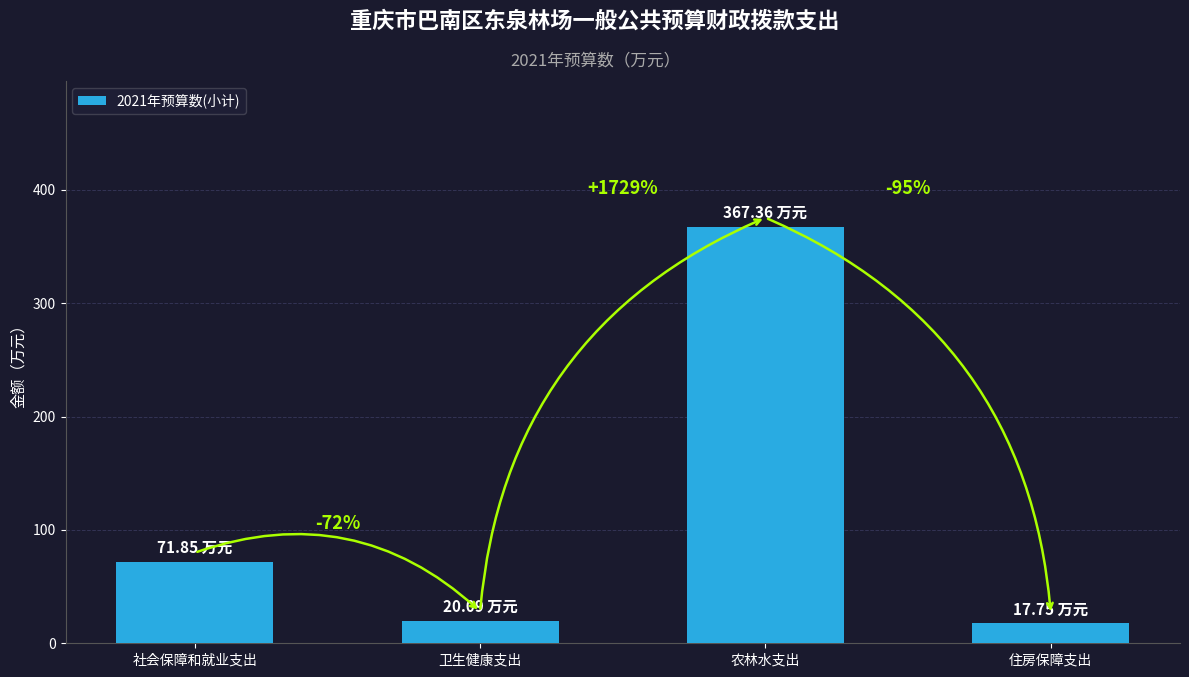

List the labels in order of value, smallest first.

住房保障支出, 卫生健康支出, 社会保障和就业支出, 农林水支出